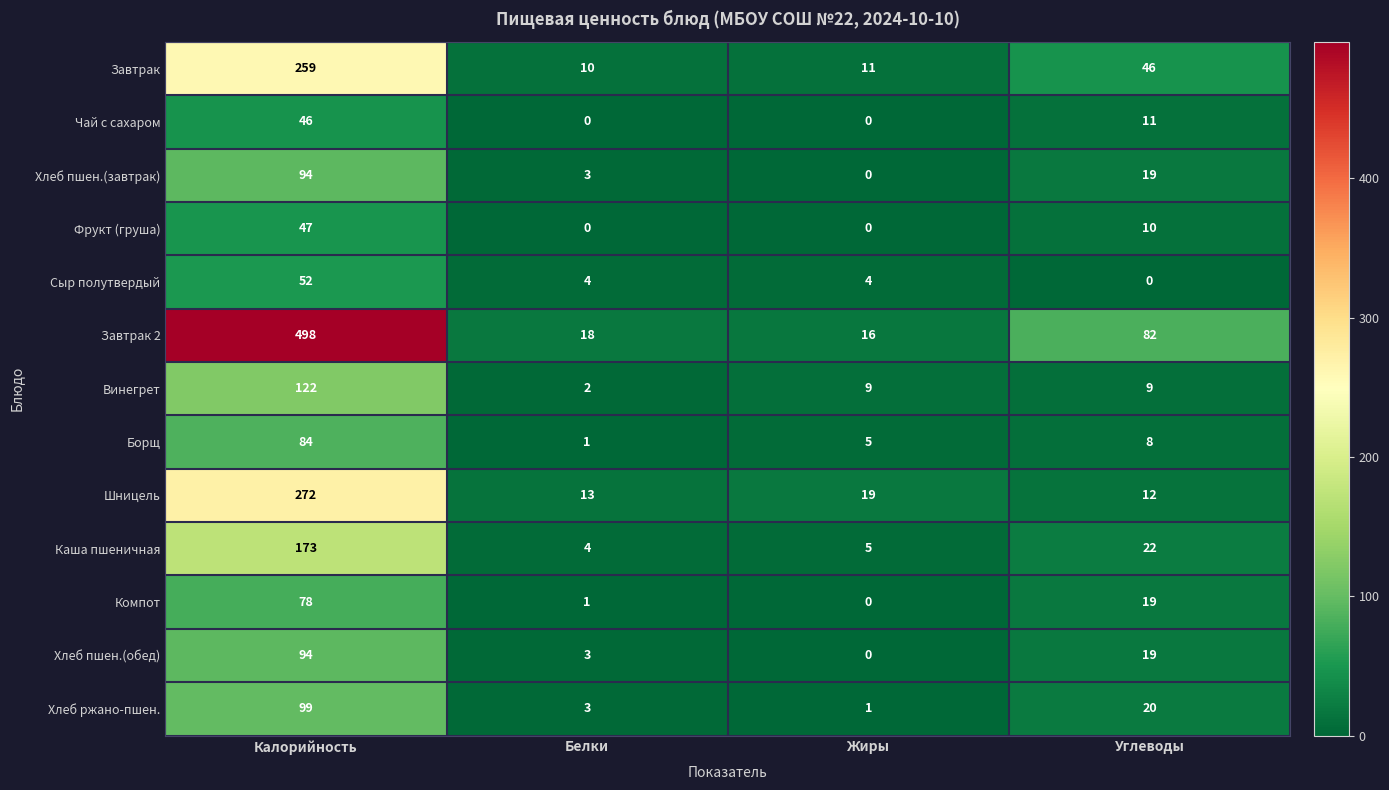

At which category is the sum across all series the highest?

Калорийность